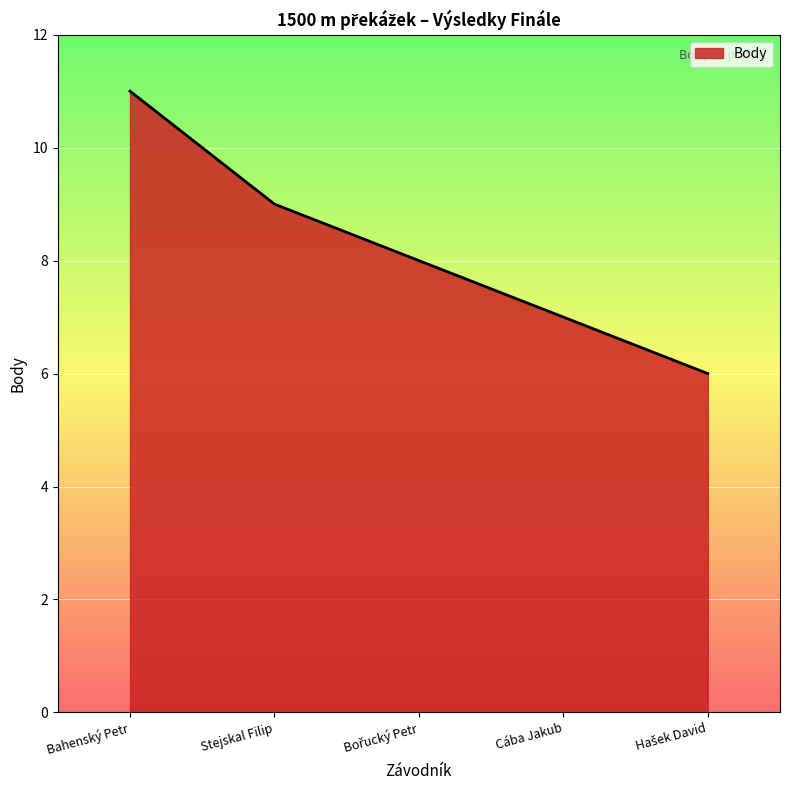

What is the sum of all values?

41